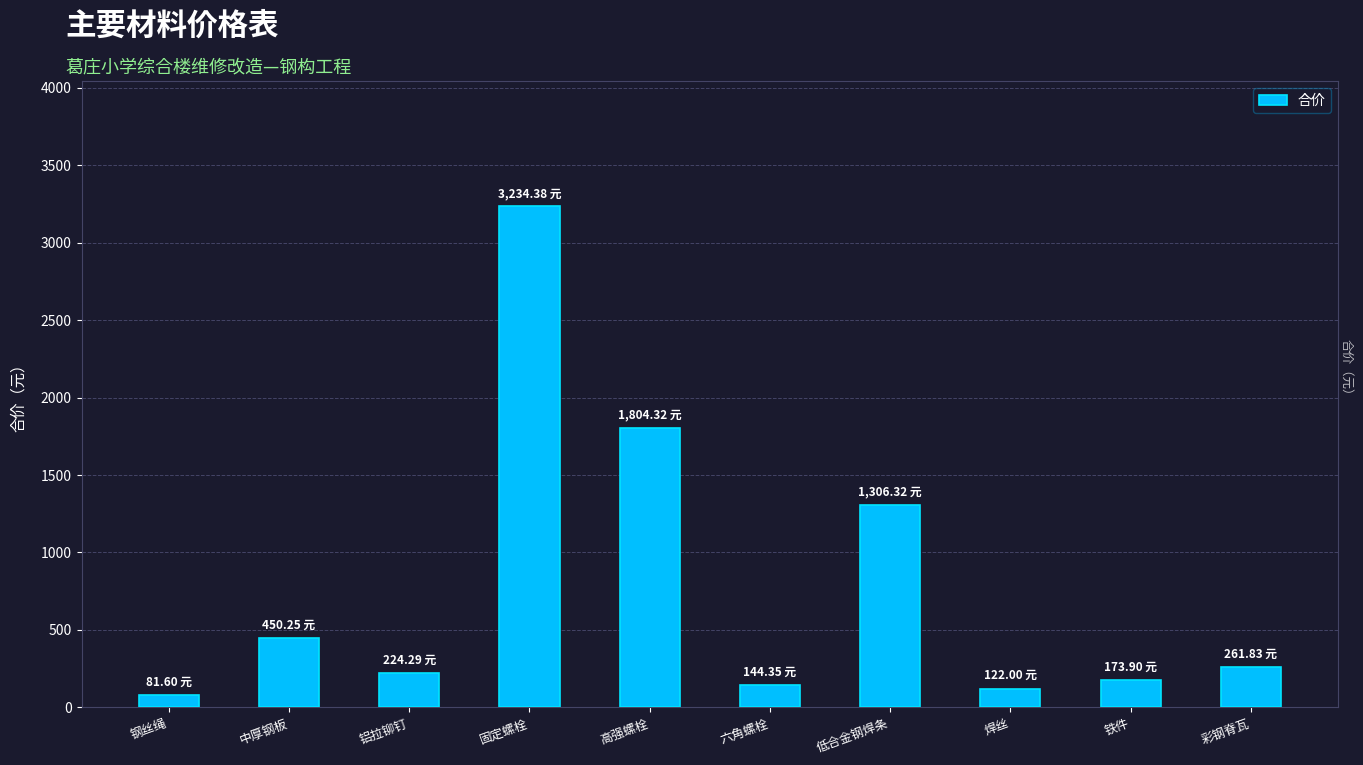

Which category has the lowest value across all series?

钢丝绳